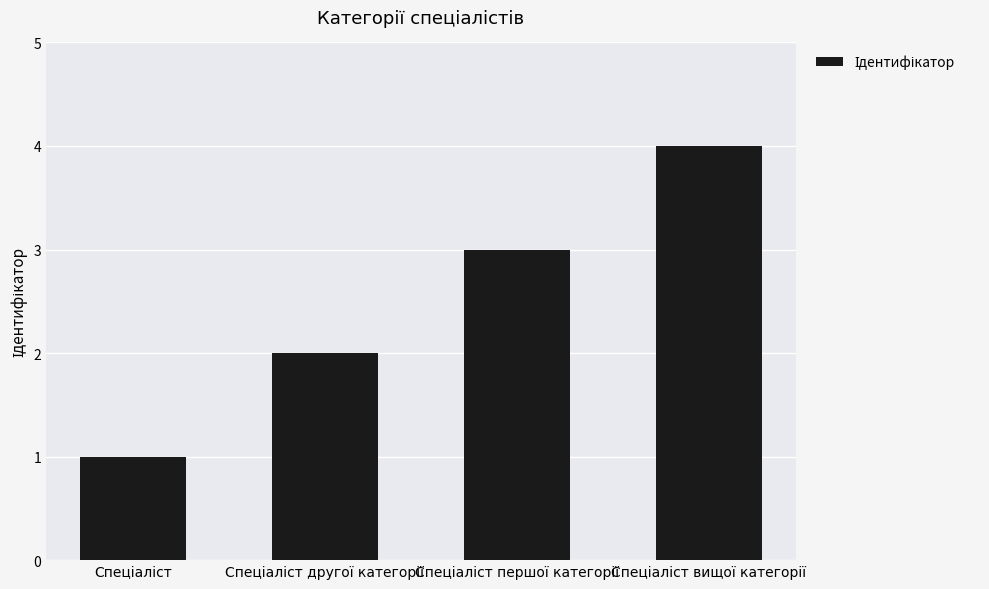

How many series are shown in this chart?

1